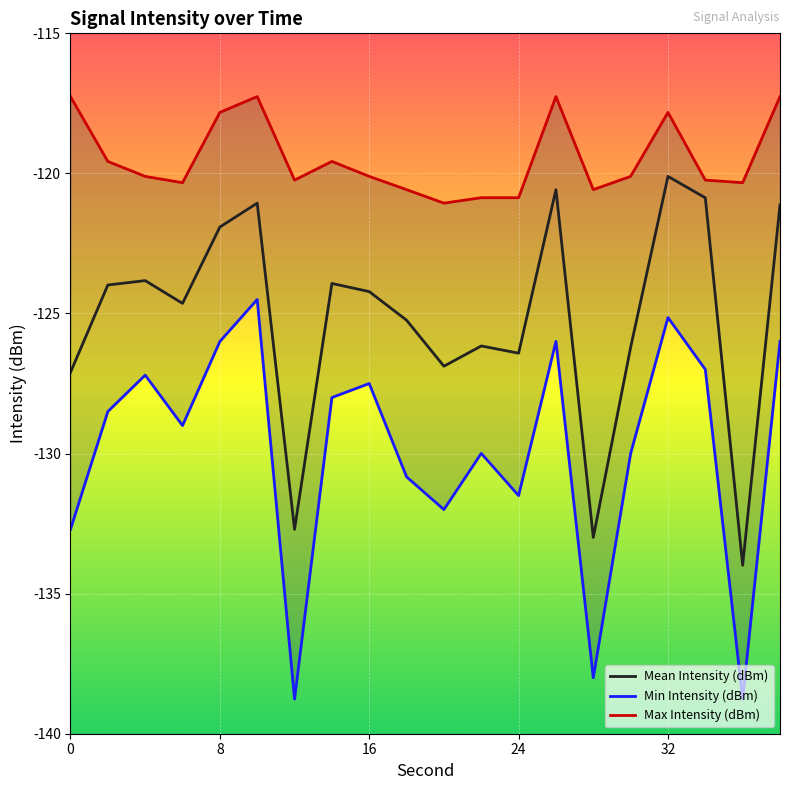

What is the sum of all Max Intensity (dBm) values?

-2389.2